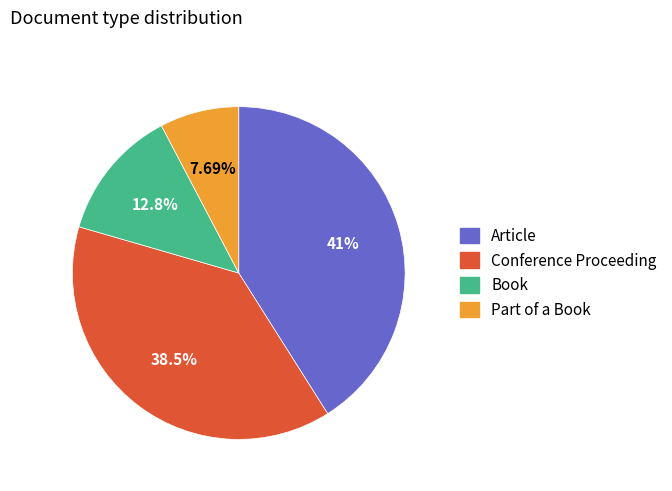

How many slices are in this pie chart?

4